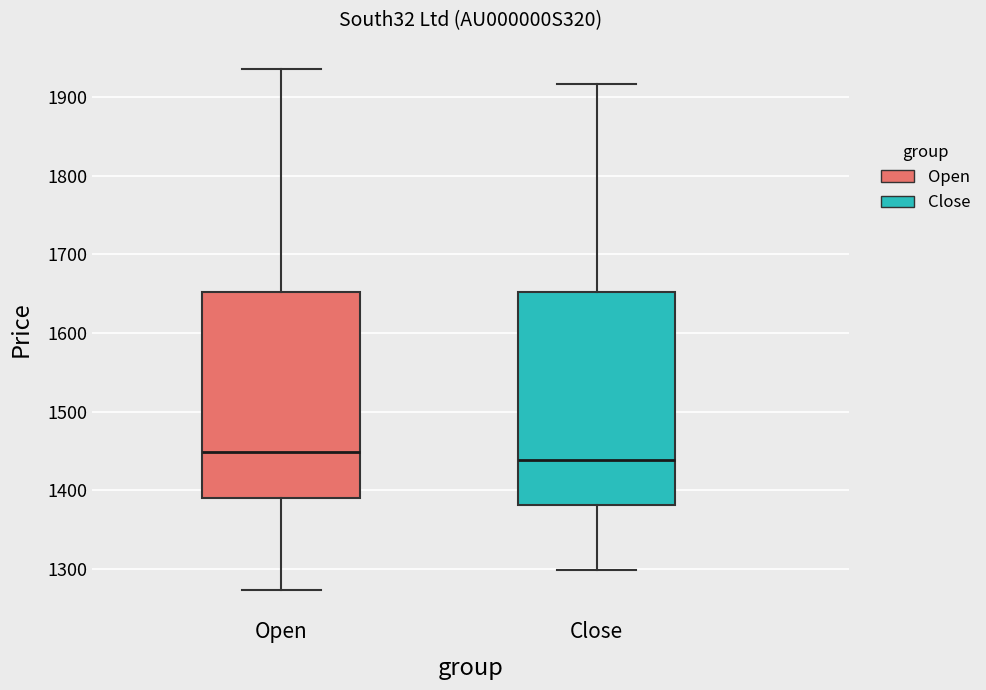

Reading left to right, transcribe this box plot: for each box, give where its median line is, the range the box spans, and where its two whiskers end, as read against the y-axis. The values are not printed on the chart, so give them approximately, as read against the axis.

Open: median 1450, box 1390 to 1650, whiskers 1270 to 1940
Close: median 1440, box 1380 to 1650, whiskers 1300 to 1920